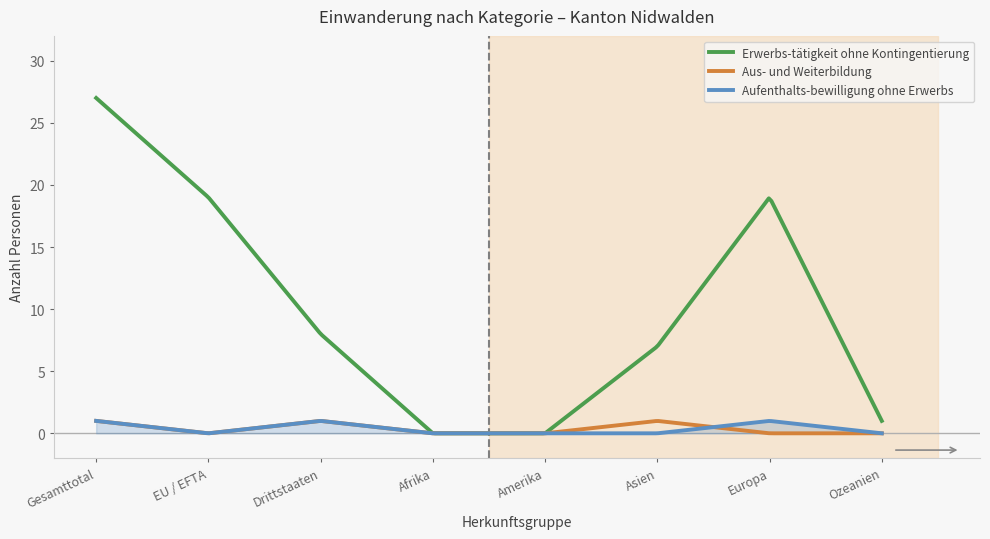

Which series has the largest total across all categories?

Erwerbs-tätigkeit ohne Kontingentierung